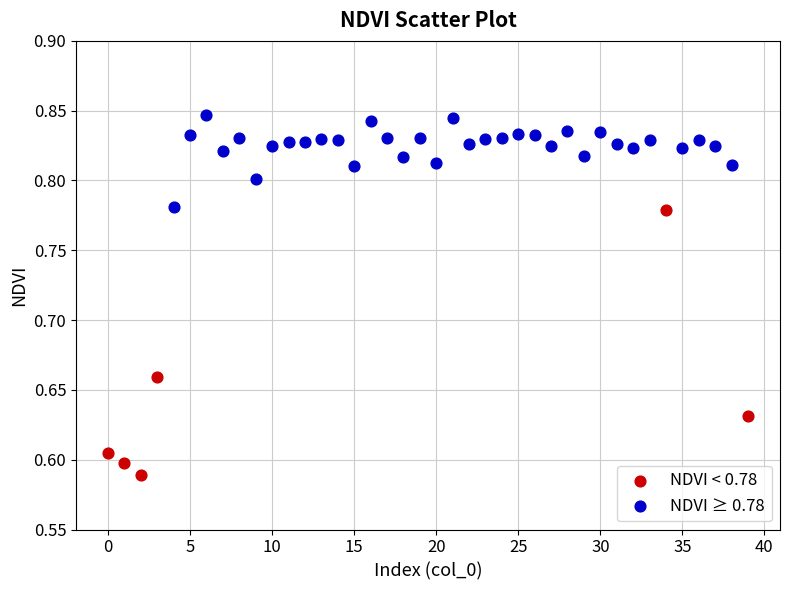

Which series reaches the minimum Y coordinate?

NDVI < 0.78